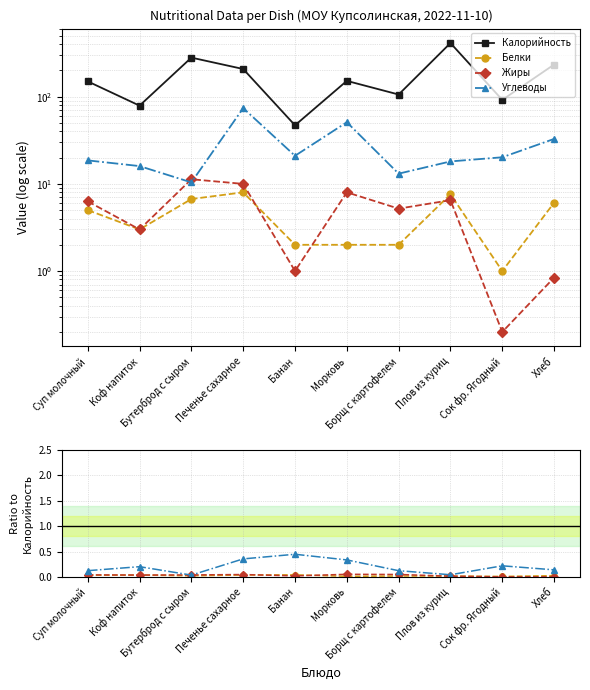

Which series has the largest total across all categories?

Калорийность